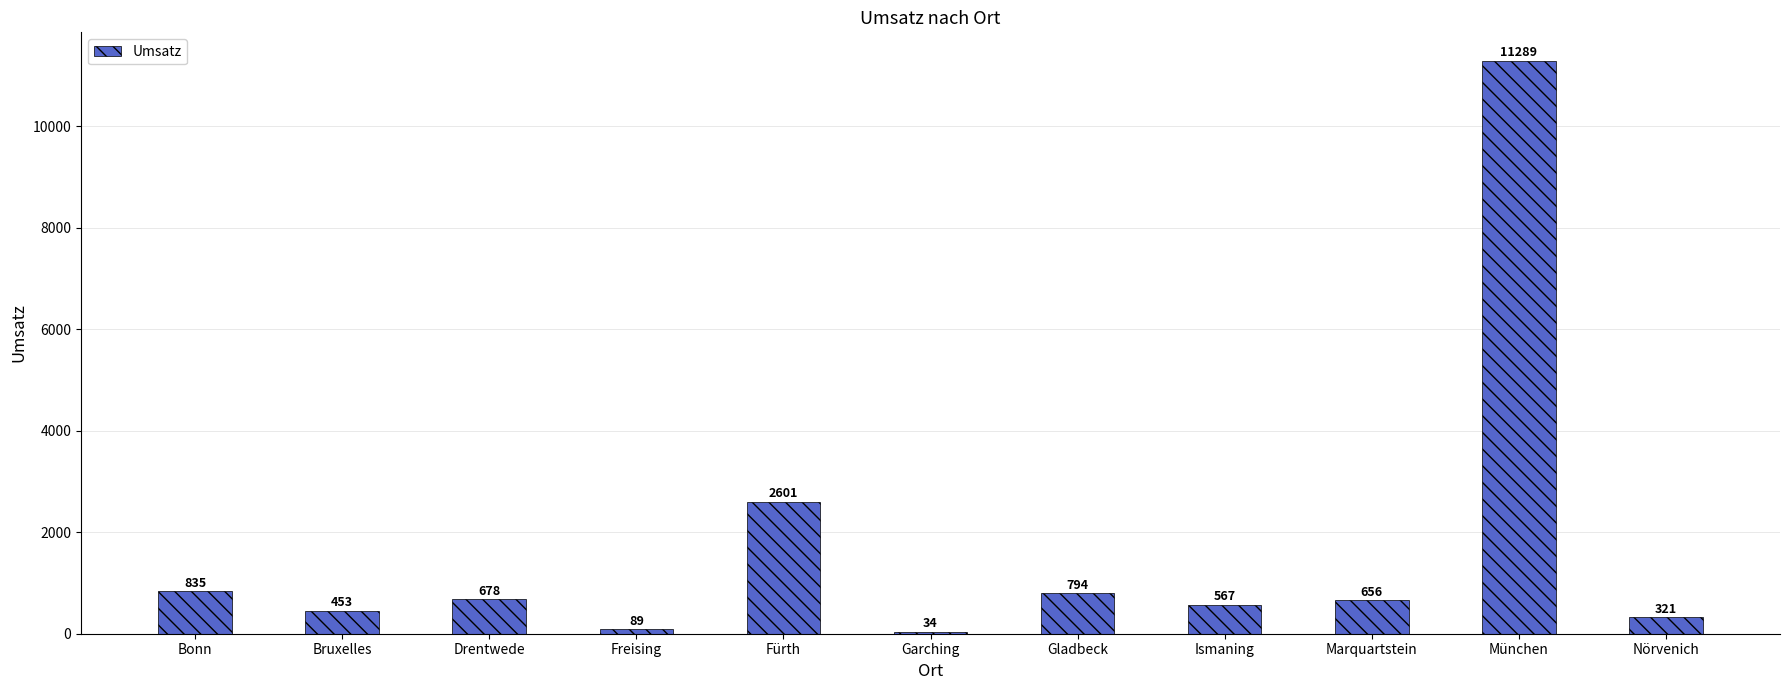

What value does the data have at Bonn?

835